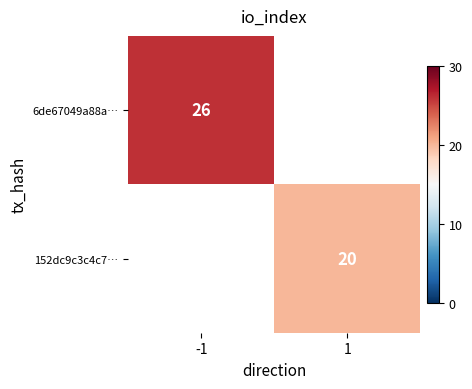

Is the value of 152dc9c3c4c7… at 1 greater than the value of 6de67049a88a… at -1?

No